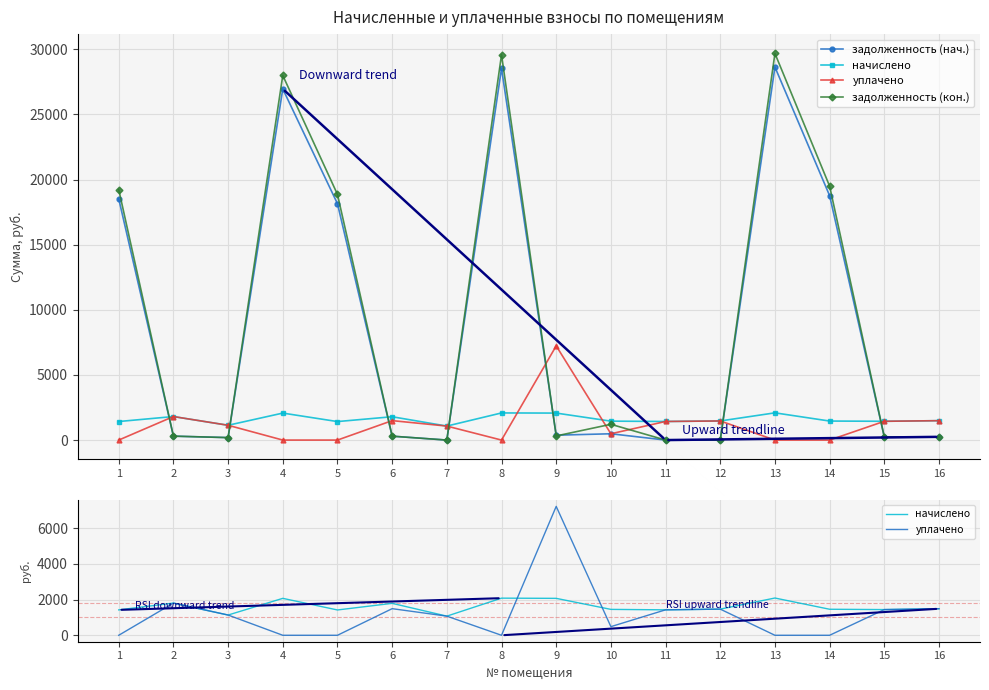

What value does the задолженность (кон.) series have at 16?

248.3